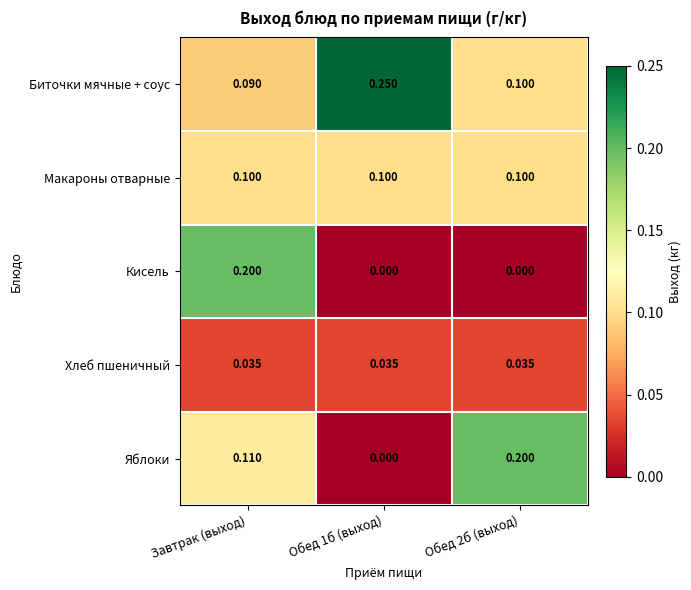

Count the number of data series in this chart.

5